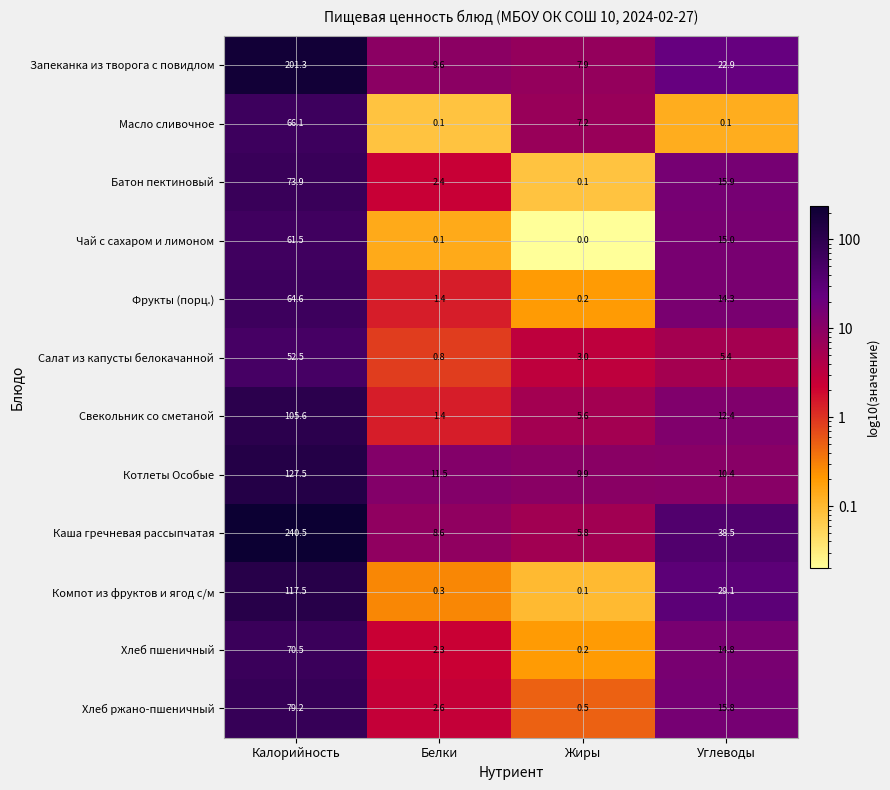

What is the difference between the highest and lowest values at Жиры?

9.9